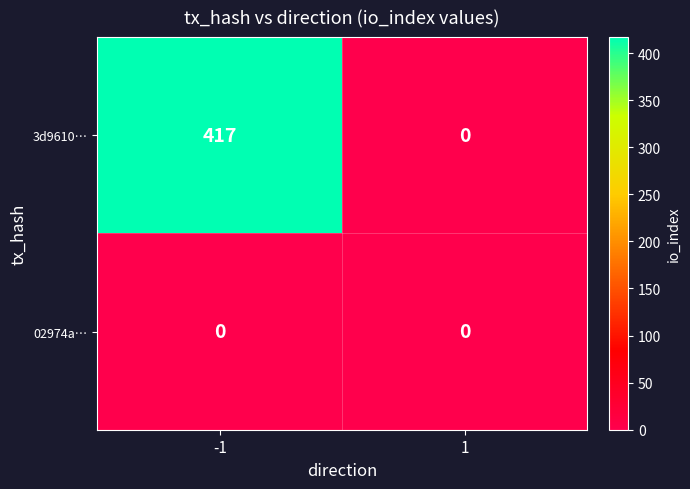

What is the greatest value displayed?

417